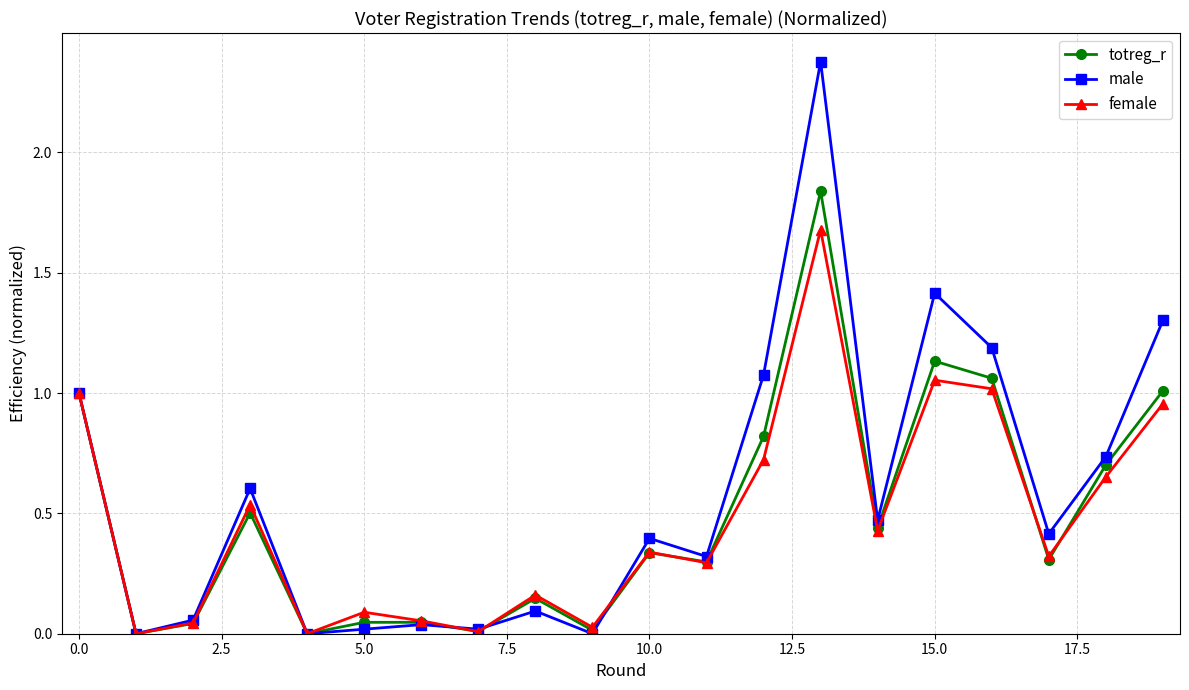

In male, how many points are higher than both neighbors (excluding endpoints)?

6